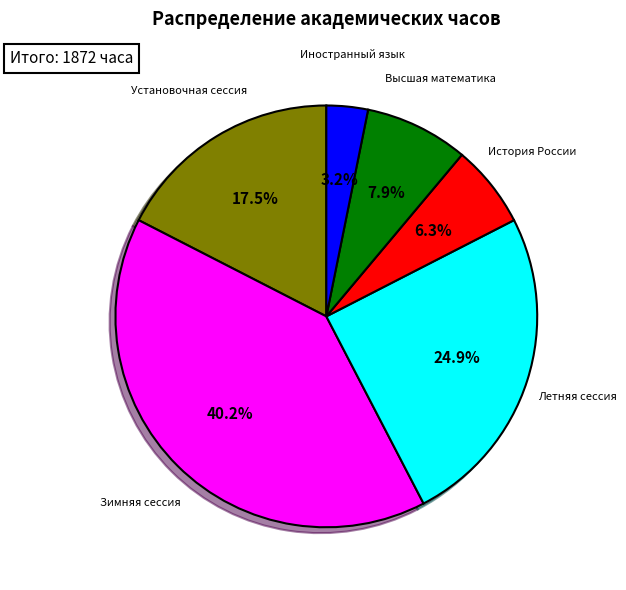

Does any single category account for the majority?

No